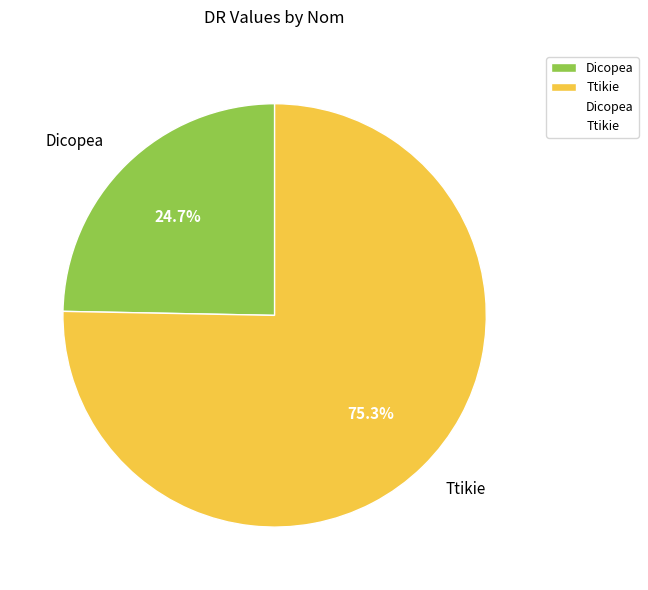

Is there any slice that represents more than half of the pie?

Yes